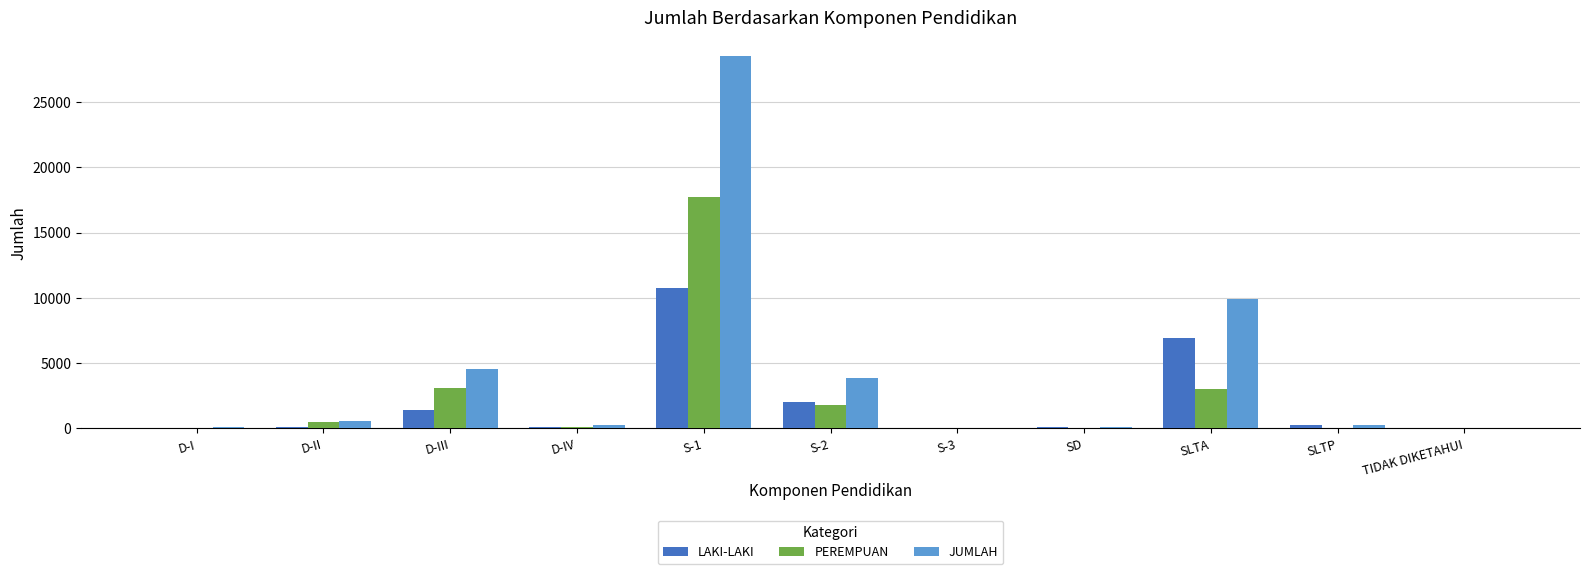

What are all the series names shown in the legend?

LAKI-LAKI, PEREMPUAN, JUMLAH